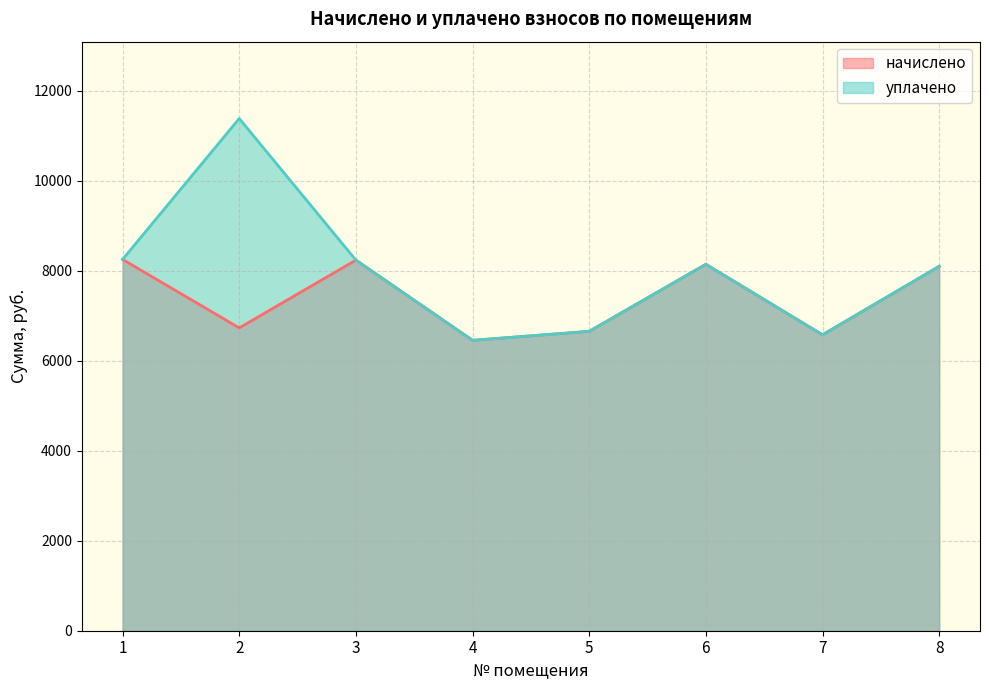

How many interior local peaks does the начислено series have?

2